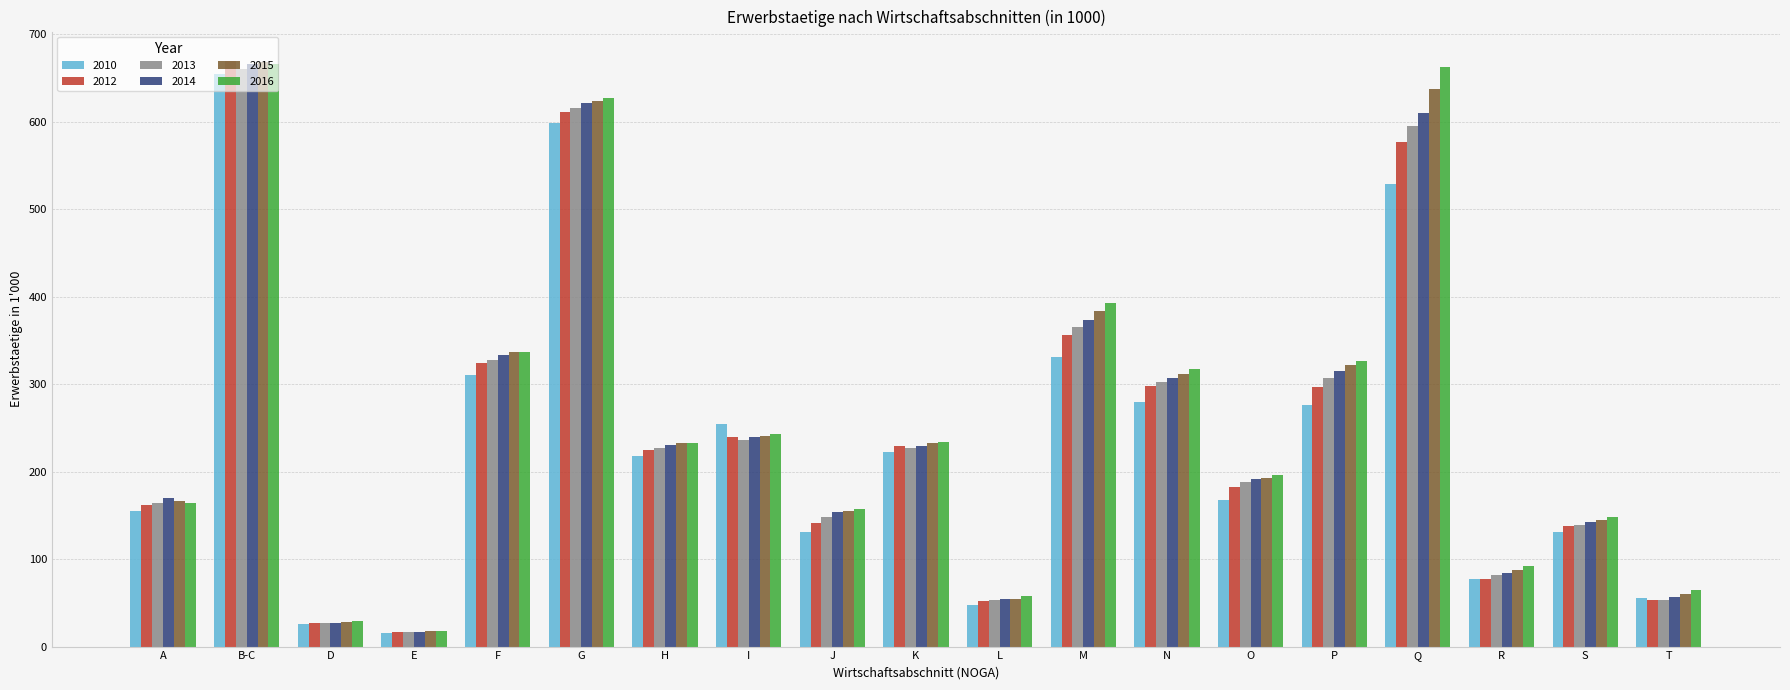

What are all the series names shown in the legend?

2010, 2012, 2013, 2014, 2015, 2016